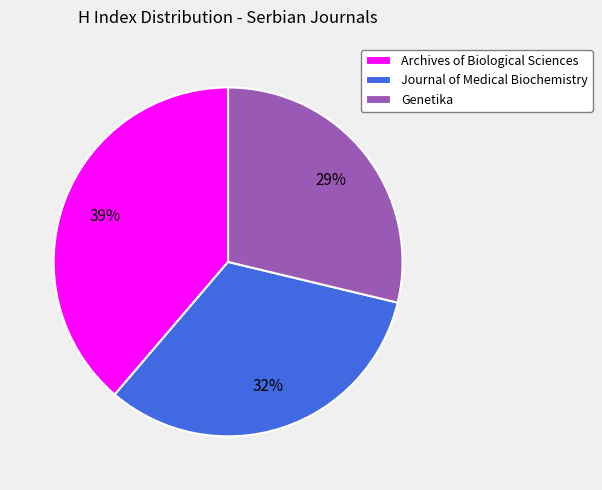

How many slices are in this pie chart?

3